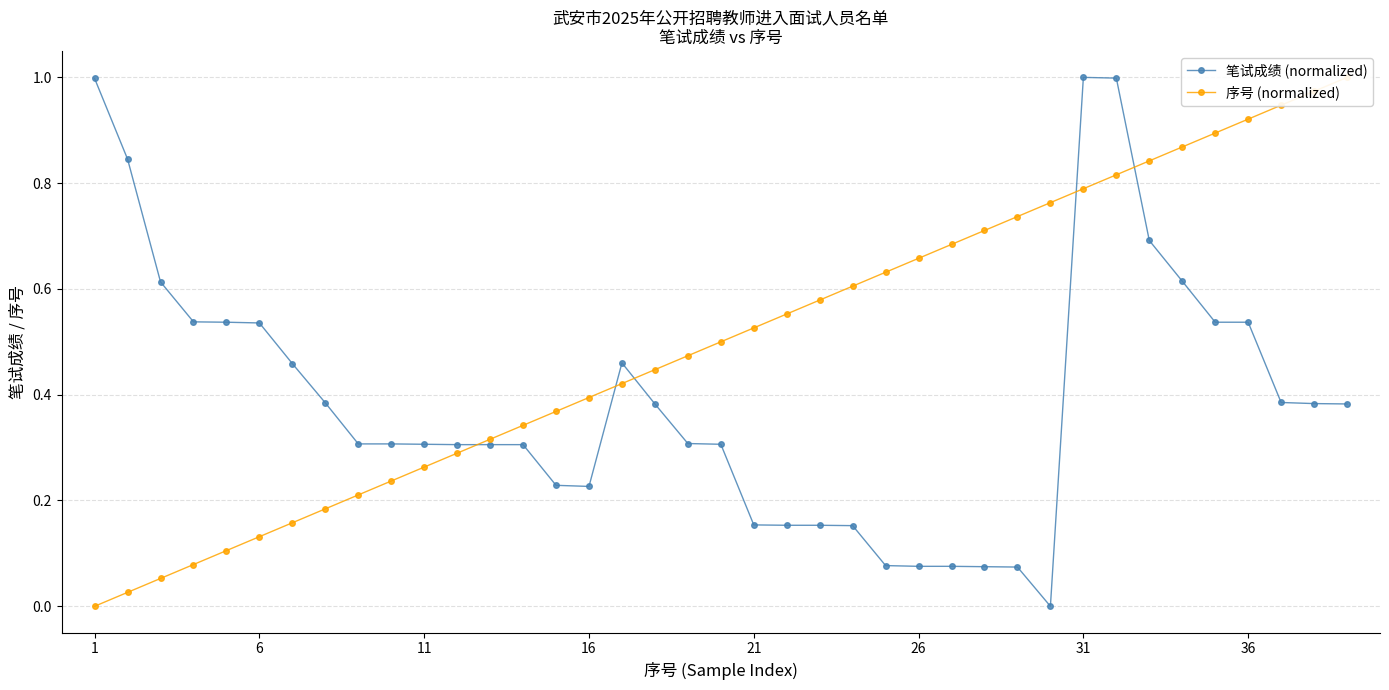

Which series ends up on top after the final intersection of 笔试成绩 (normalized) and 序号 (normalized)?

序号 (normalized)